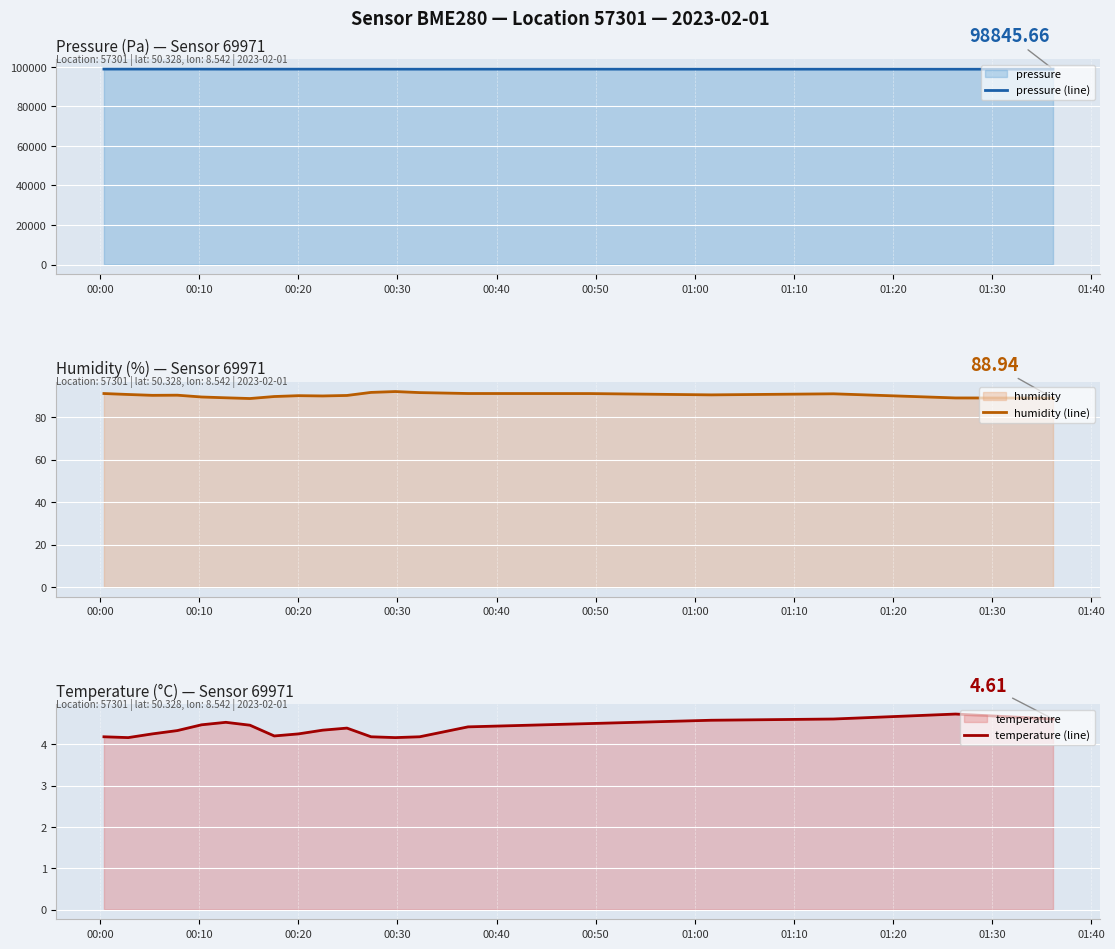

What is the value of the temperature (line) point at the 4th from the left?

4.3